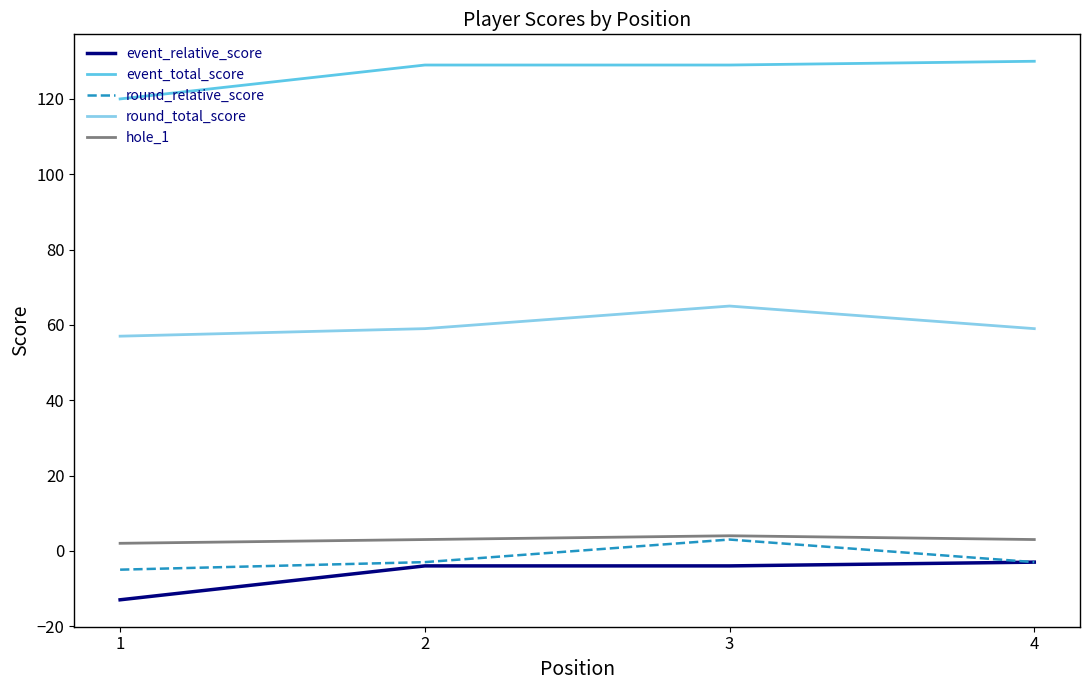

Is it true that event_relative_score equals -4 at 2?

True